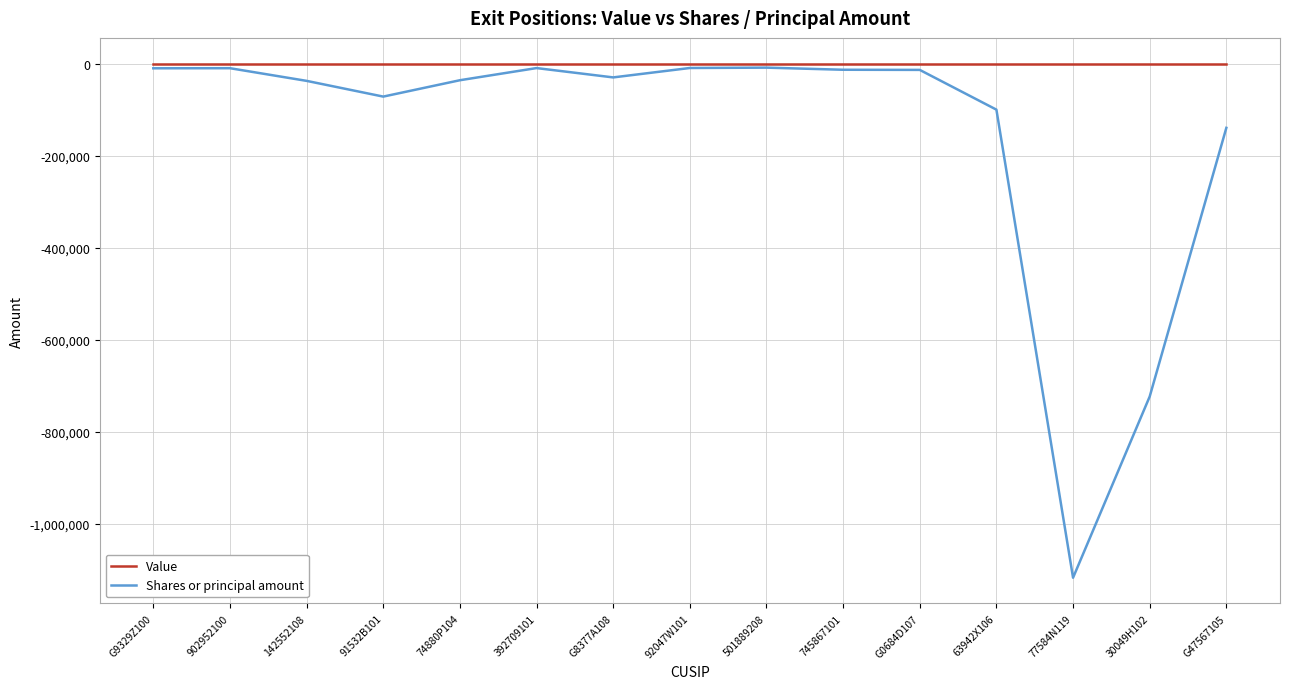

How many lines are shown in the chart?

2